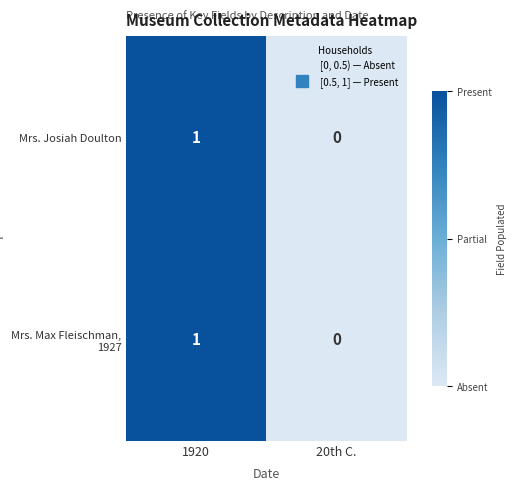

The Mrs. Josiah Doulton series shows 1 at 1920. True or false?

True